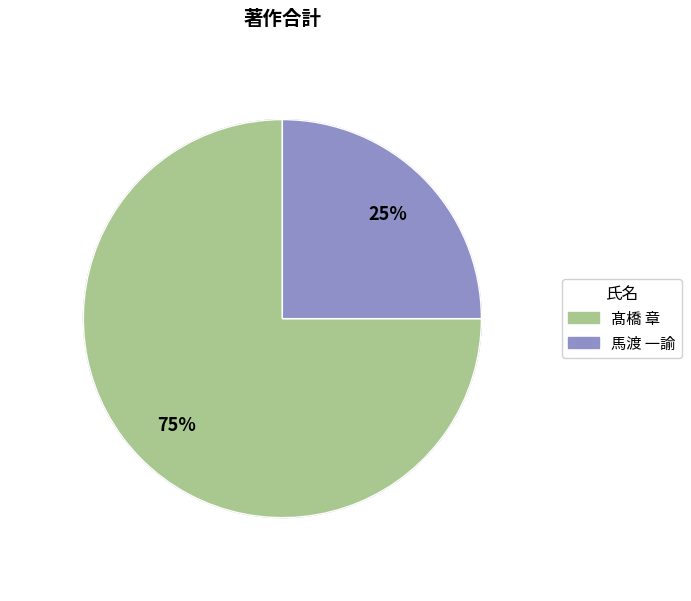

What is the total percentage of 髙橋 章 and 下畑 隆明?

75.0%